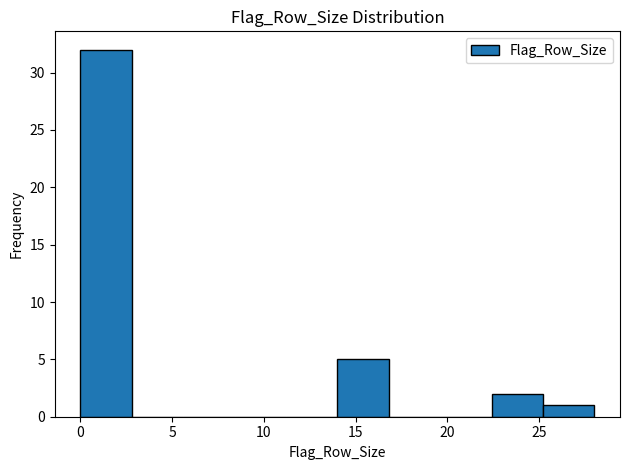

Over which range of the x-axis is the bar tallest?

0.0 to 2.8